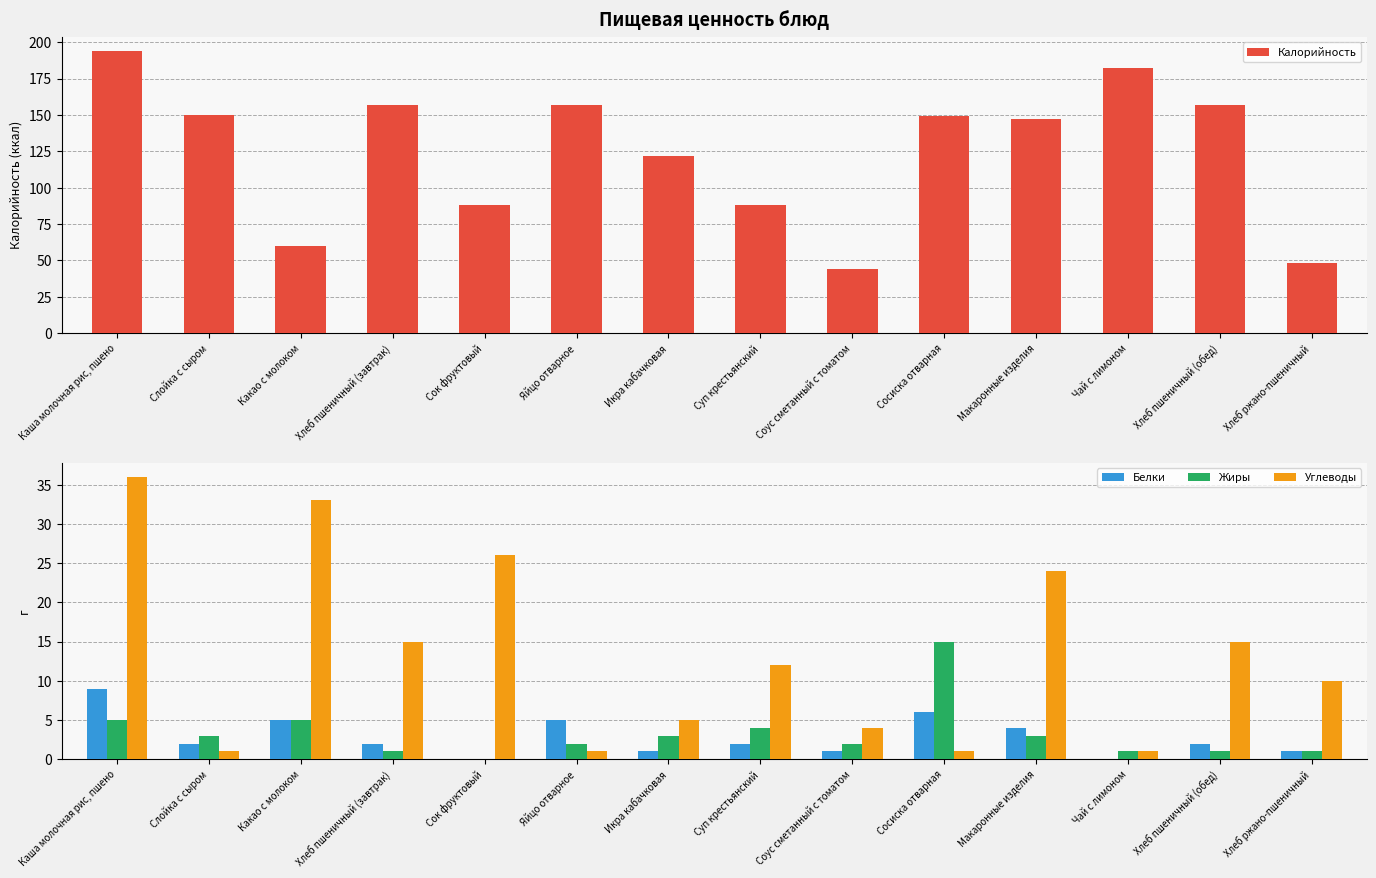

At which label does Углеводы reach its peak?

Каша молочная рис, пшено